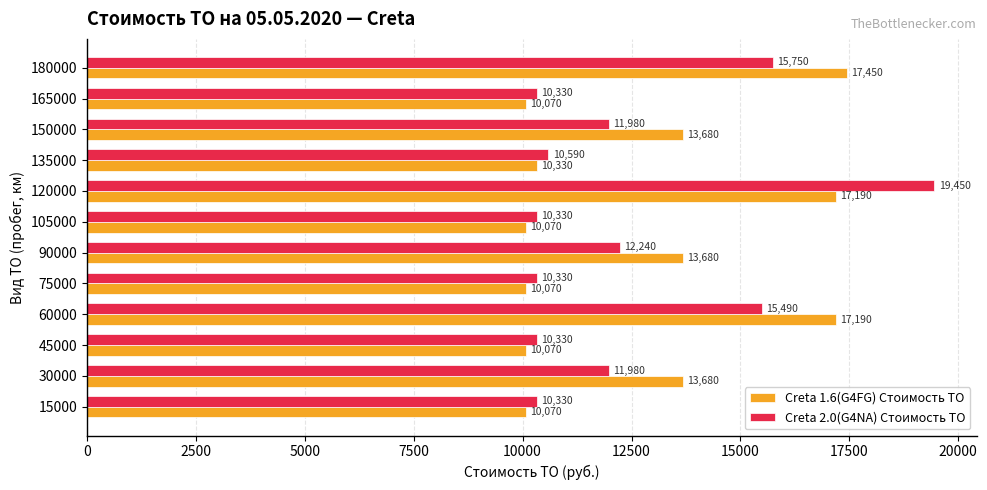

At which category is the sum across all series the highest?

120000